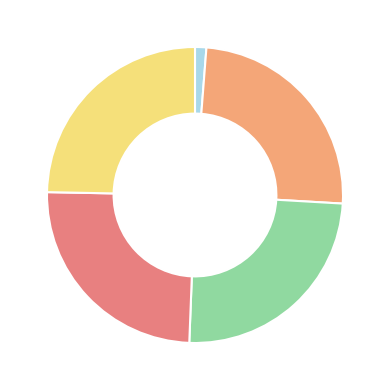

Does any single category account for the majority?

No